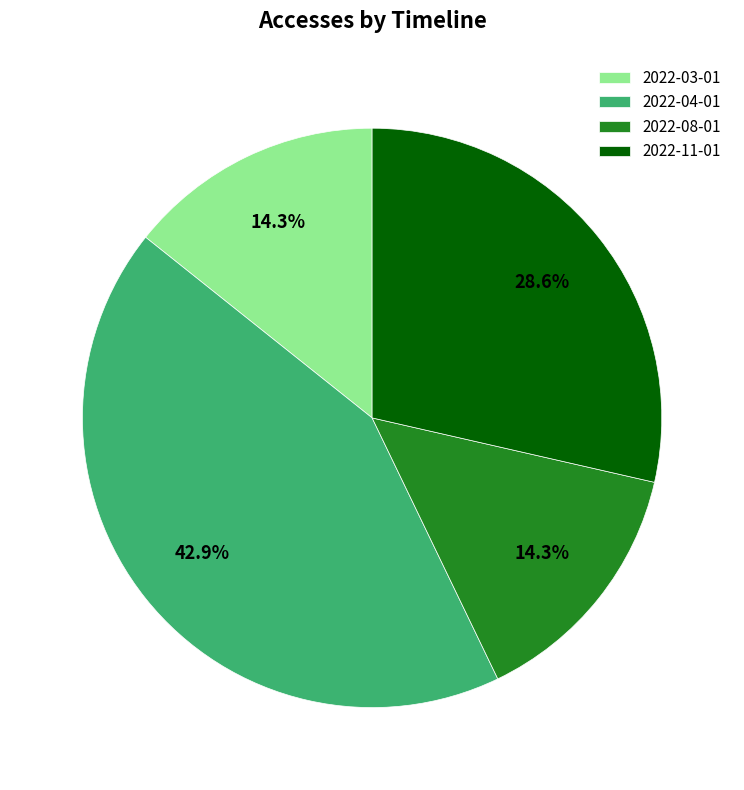

What is the largest slice in the pie chart?

2022-04-01